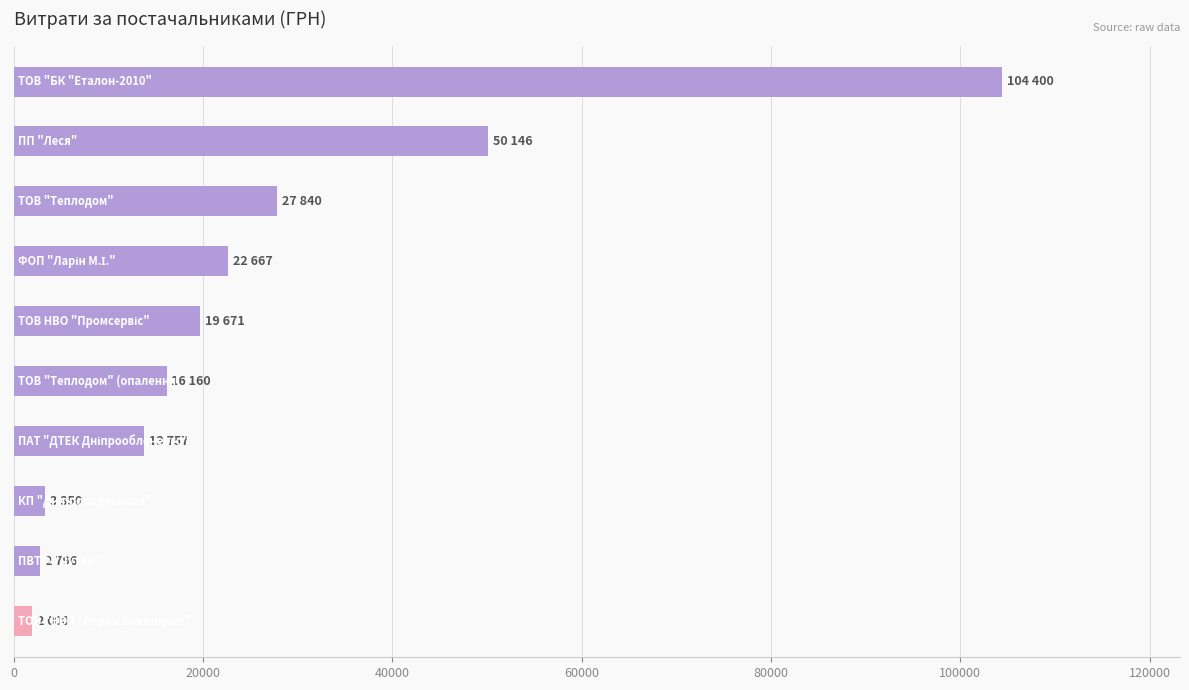

What is the value of the 3rd bar from the top?

27840.0